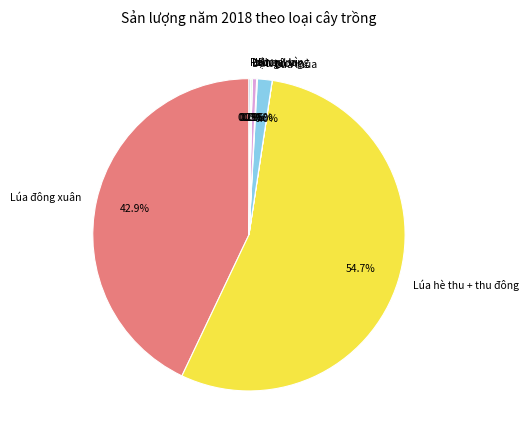

What is the majority slice?

Lúa hè thu + thu đông